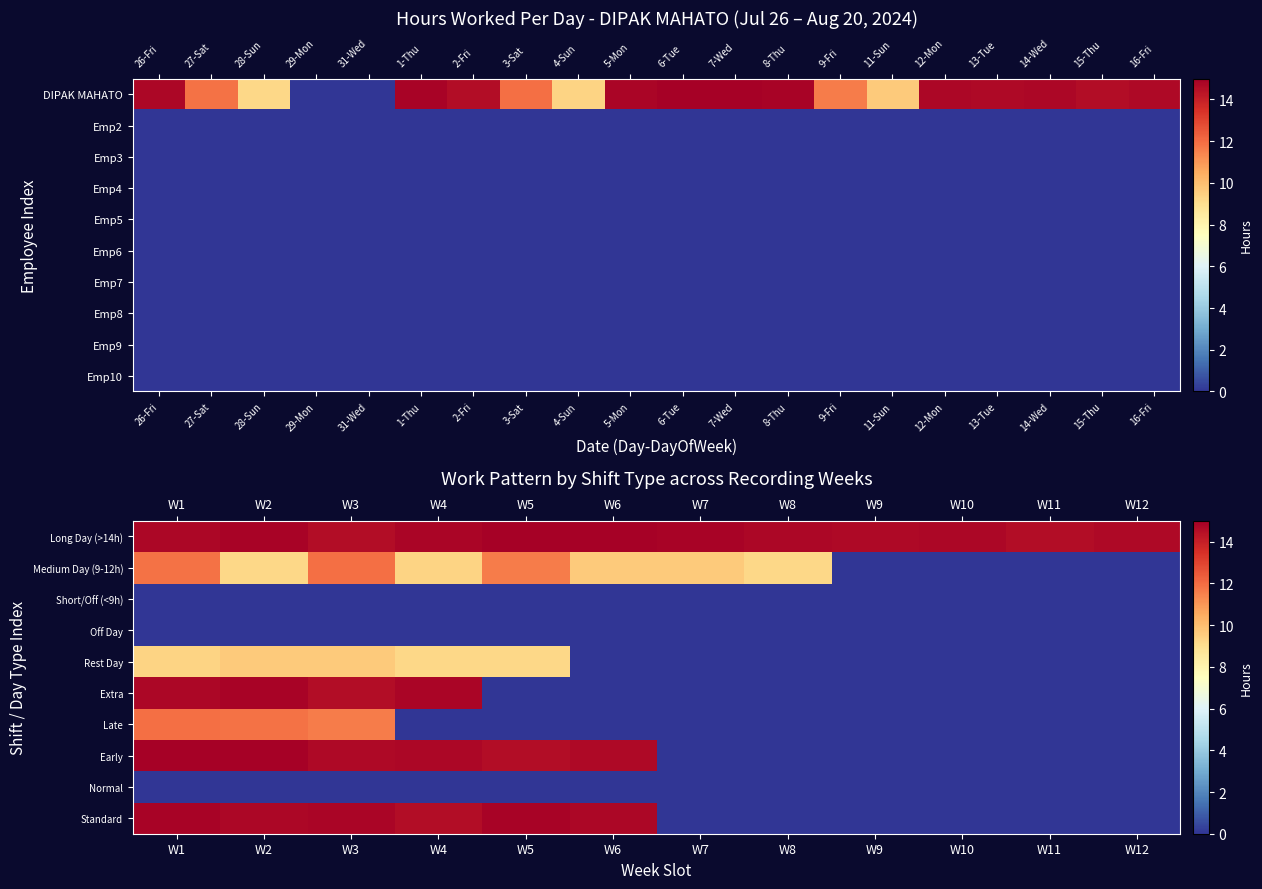

How many series are shown in this chart?

10